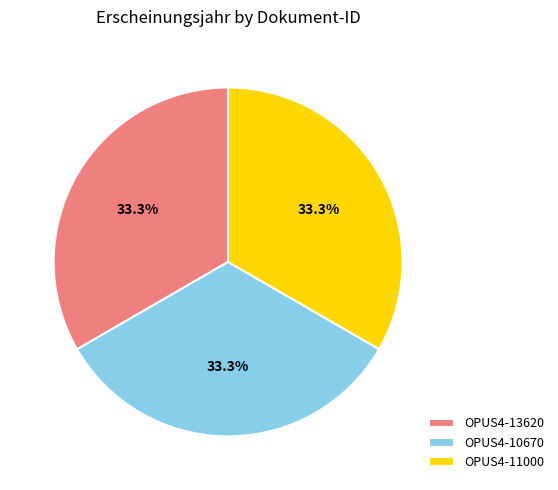

How many segments does this pie chart have?

3